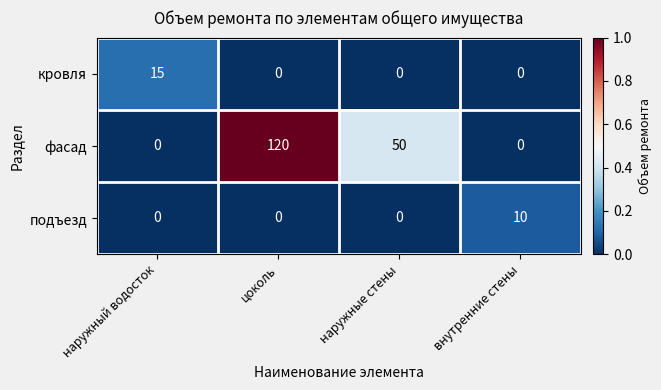

At which category is the sum across all series the highest?

цоколь